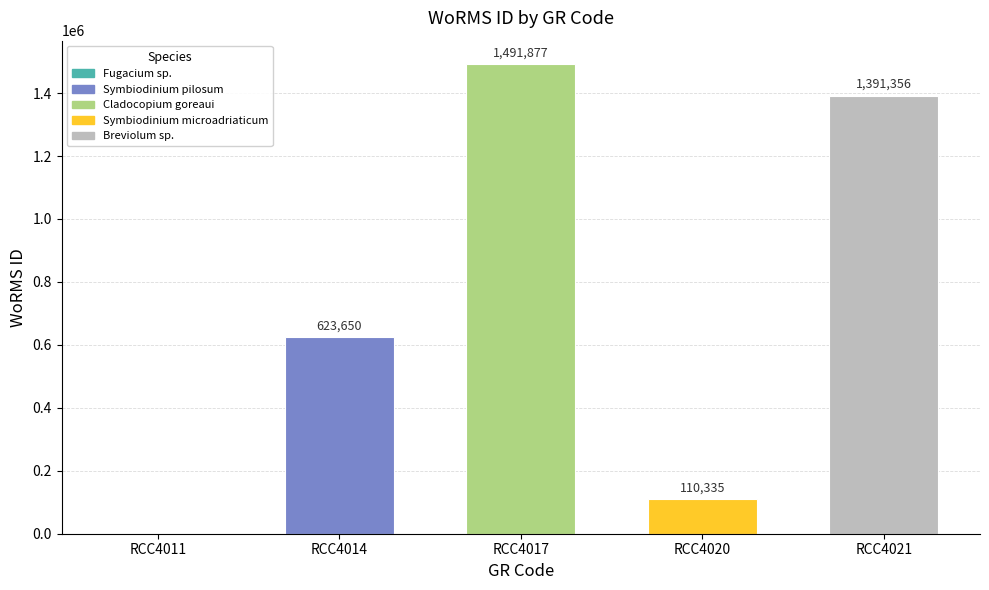

What is the average value?

723444